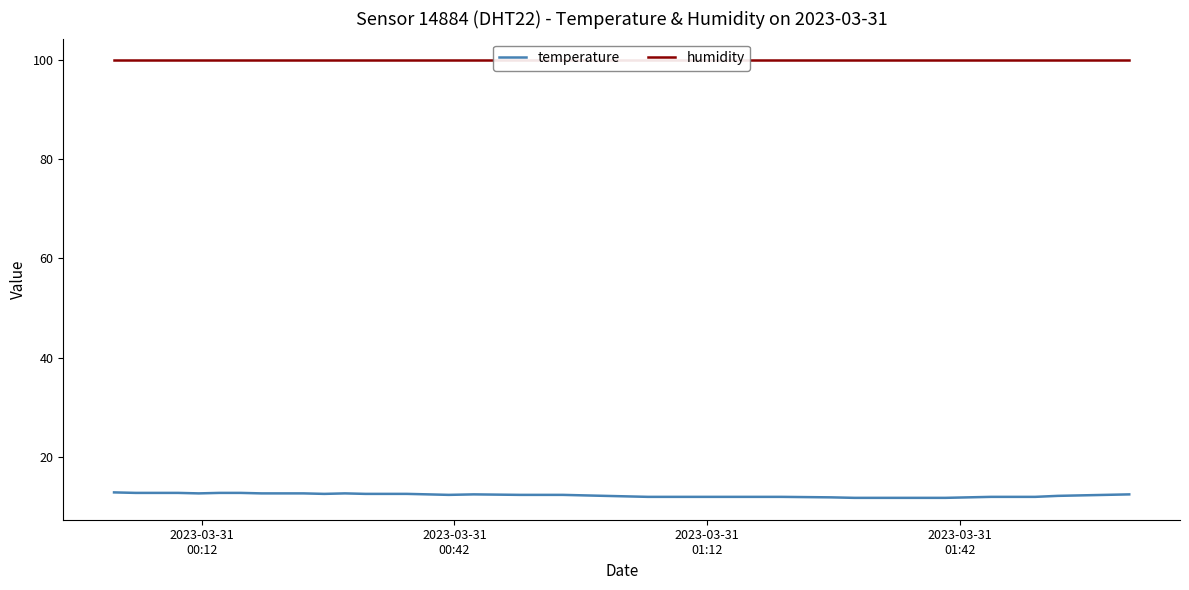

What is the average value of the temperature series?

12.3